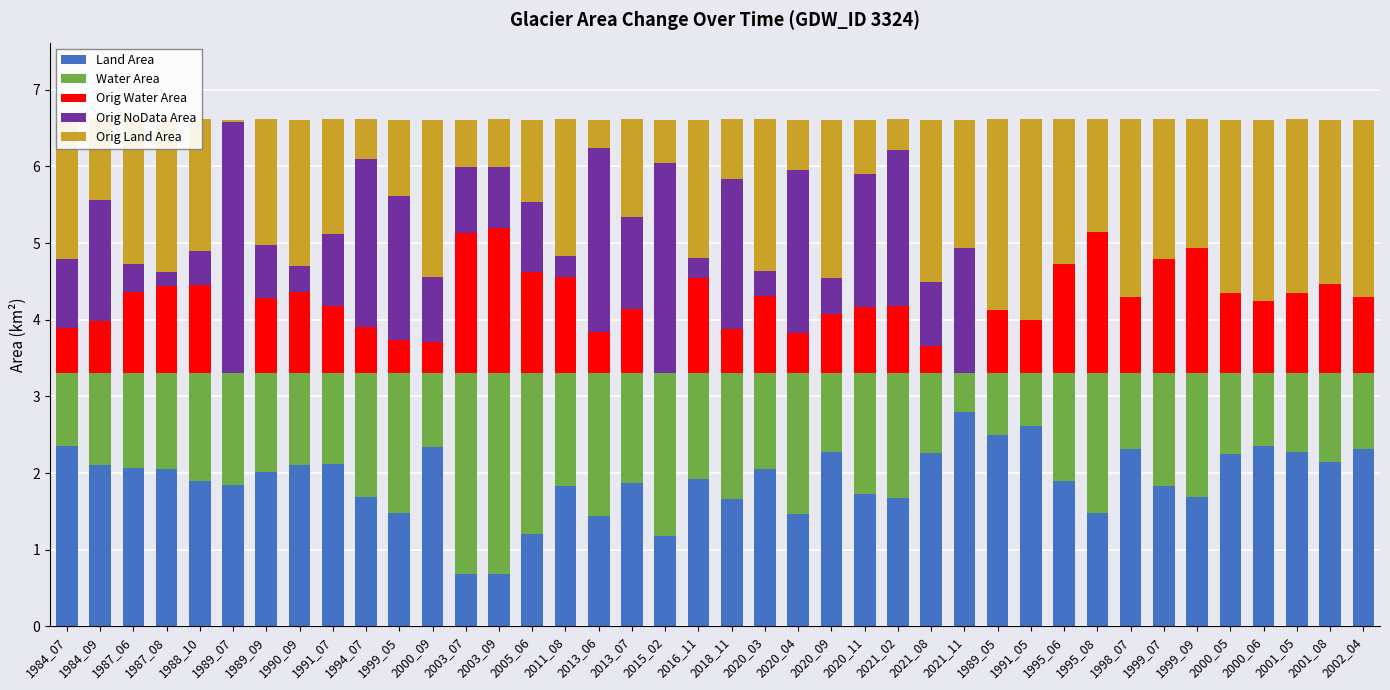

What is the sum of all Land Area values?

76.4